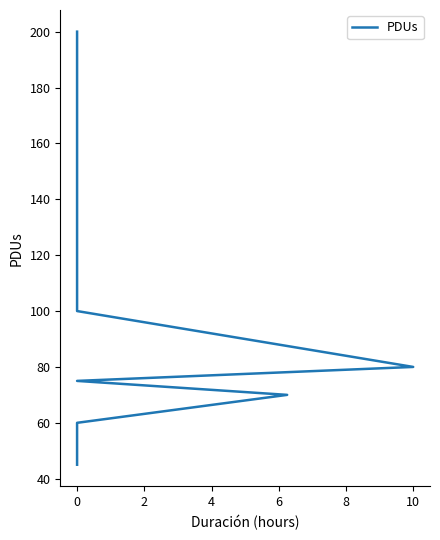

How many values exceed 75?

4